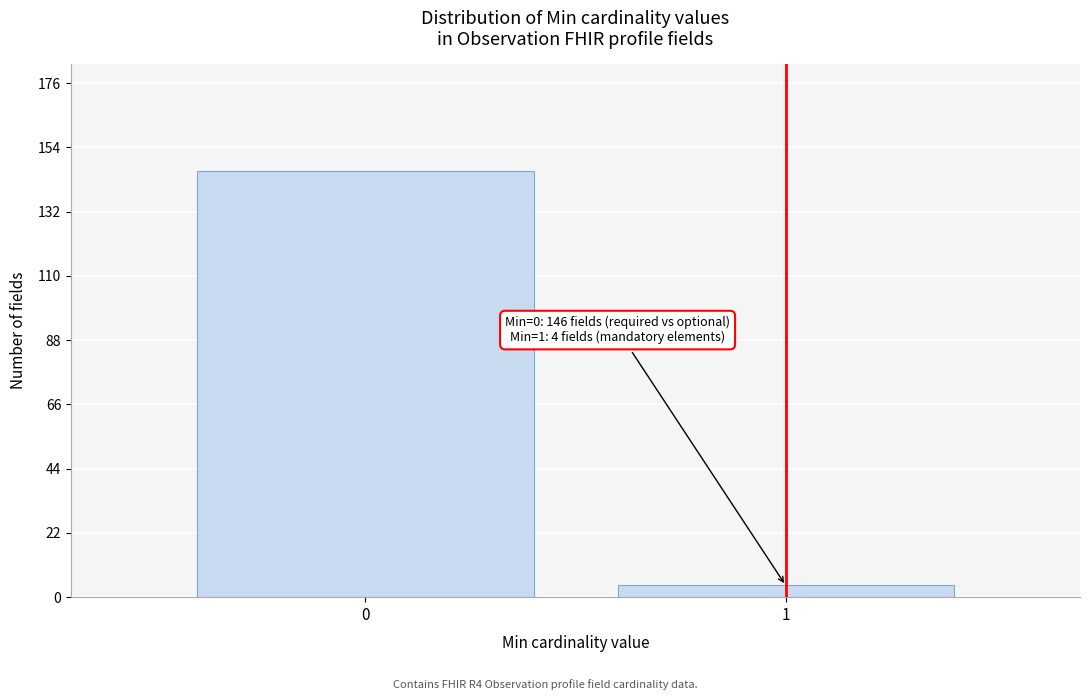

Reading left to right, transcribe all the data shown in this chart.

146	4